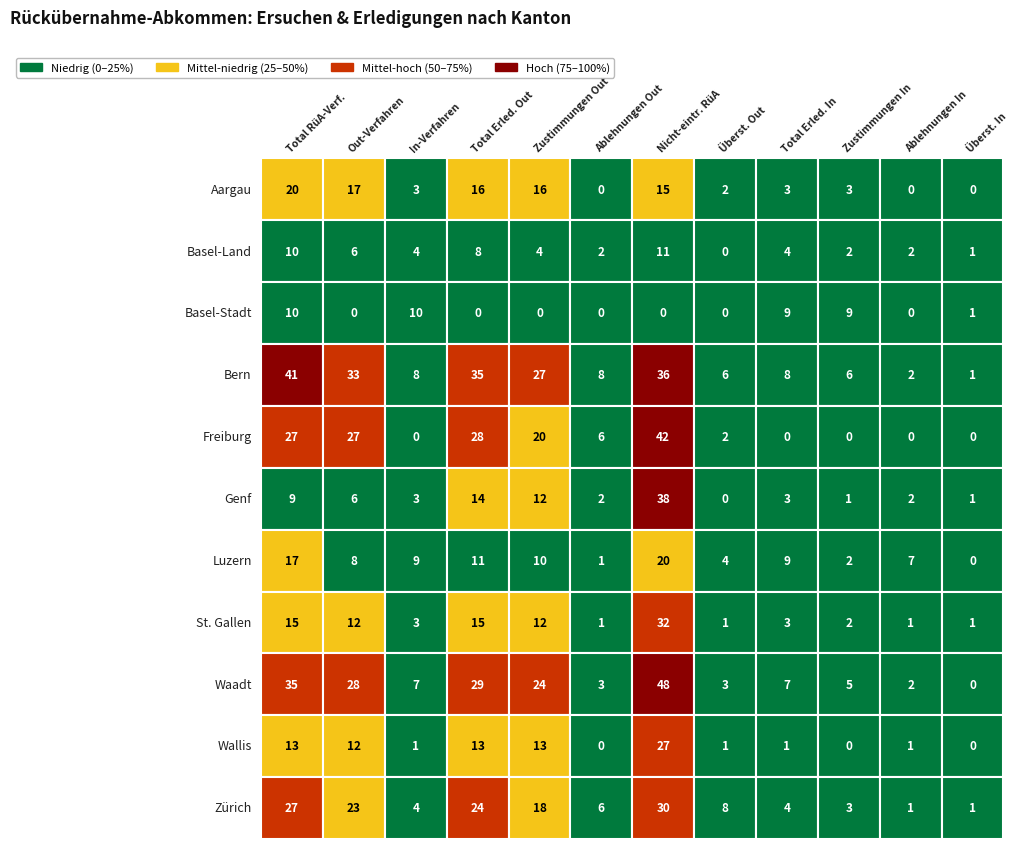

What is the difference between the highest and lowest values at 0?

32